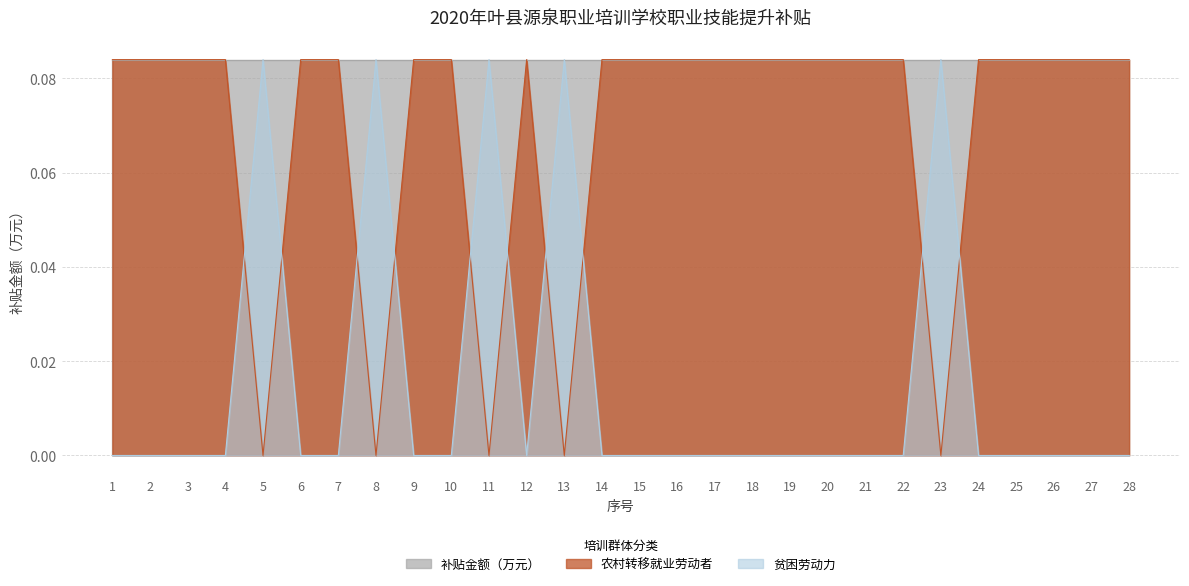

What is the difference between the second highest and minimum values in the 贫困劳动力 series?

0.1